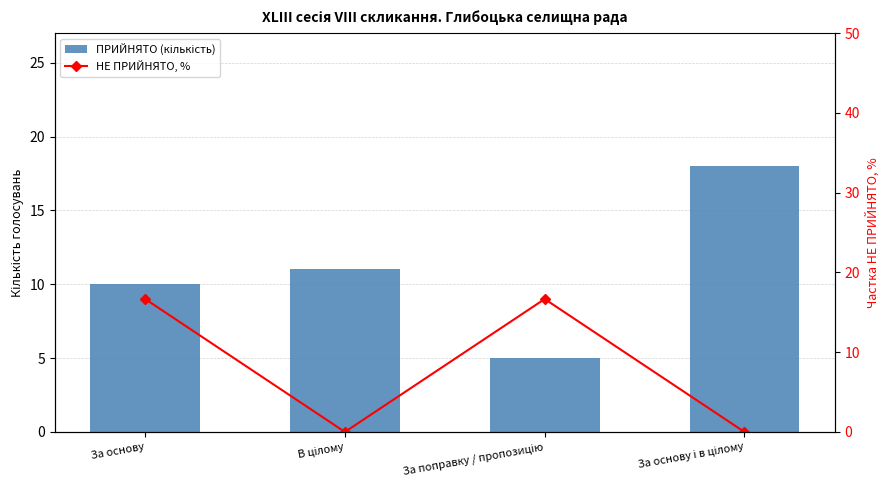

What is the difference between the maximum and minimum values in the ПРИЙНЯТО (кількість) series?

13.0